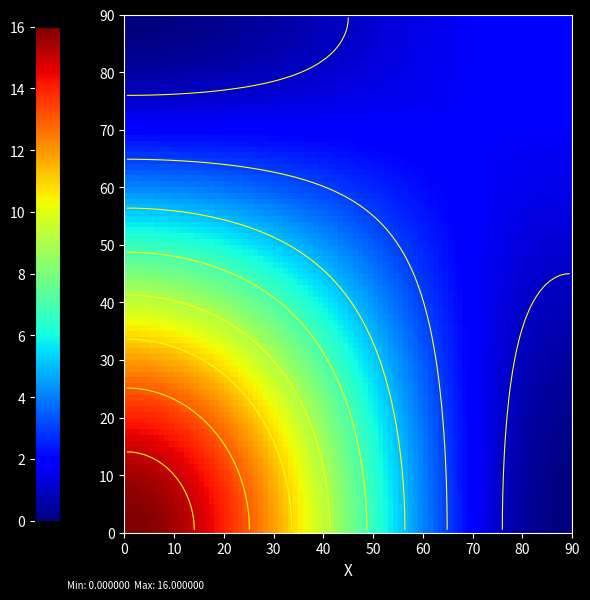

At how many categories does at least one series exceed 10?

1